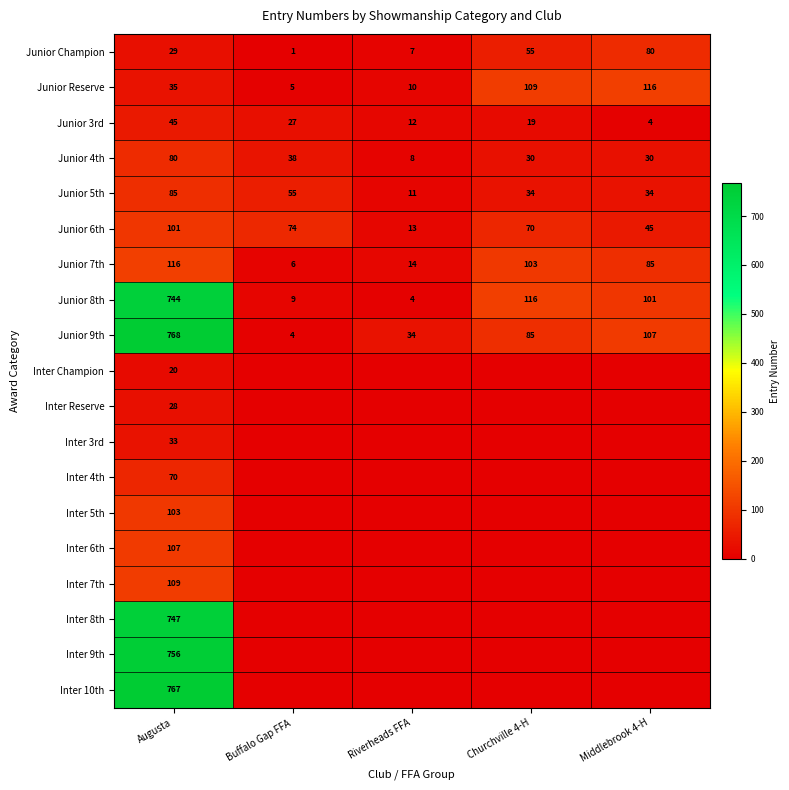

Which category has the lowest value in the Junior Champion series?

Buffalo Gap FFA